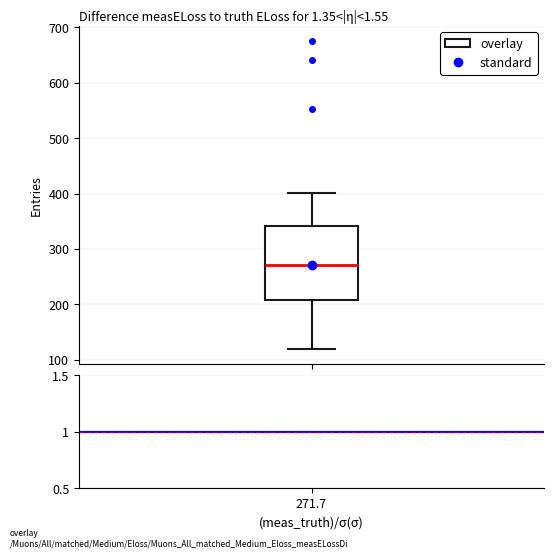

Read this box plot against the y-axis: the position of the median line, the range covered by the box, and the ends of both whiskers. The values are not printed on the chart, so give them approximately, as read against the axis.

median 270, box 210 to 340, whiskers 120 to 400